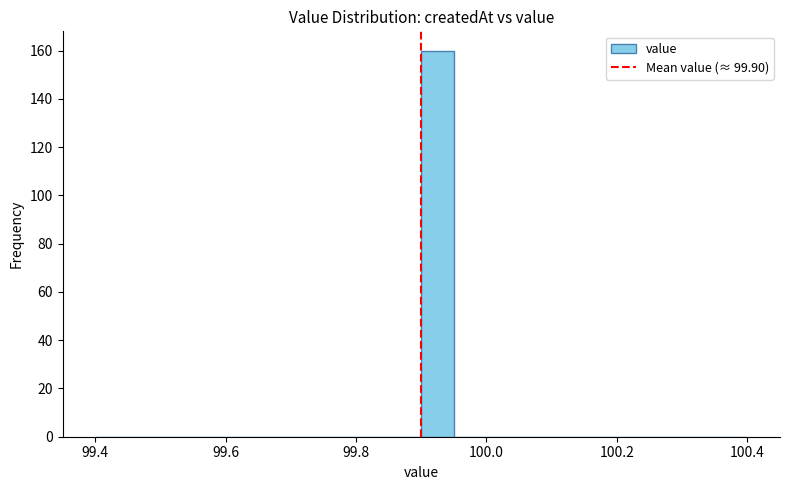

Around what value on the x-axis is the tallest bar? Give the approximate position of its centre, as read against the axis.

99.92